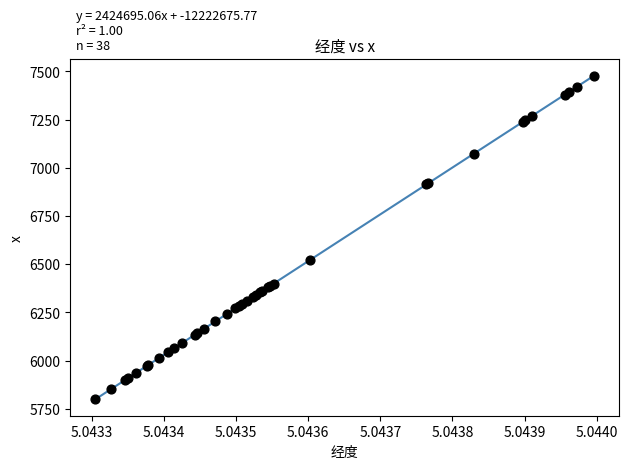

What Y value in the scatter plot is closest to 6638?

6521.3